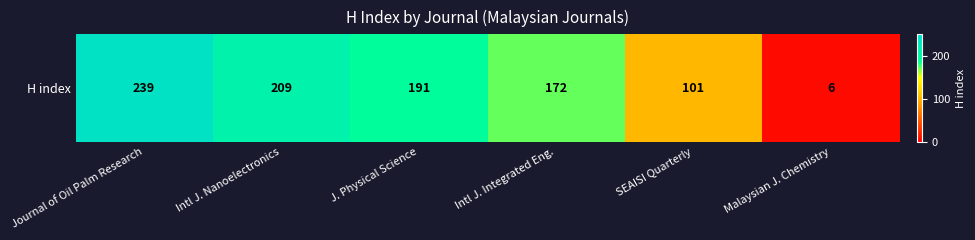

How many data points are less than 191?

3